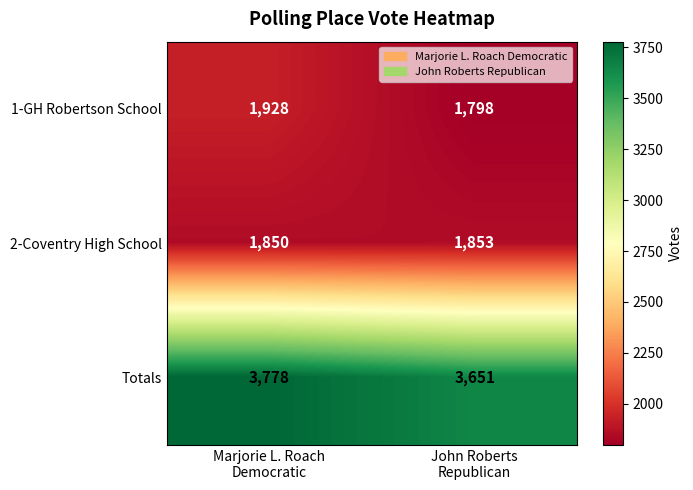

At how many categories does at least one series exceed 3306?

2